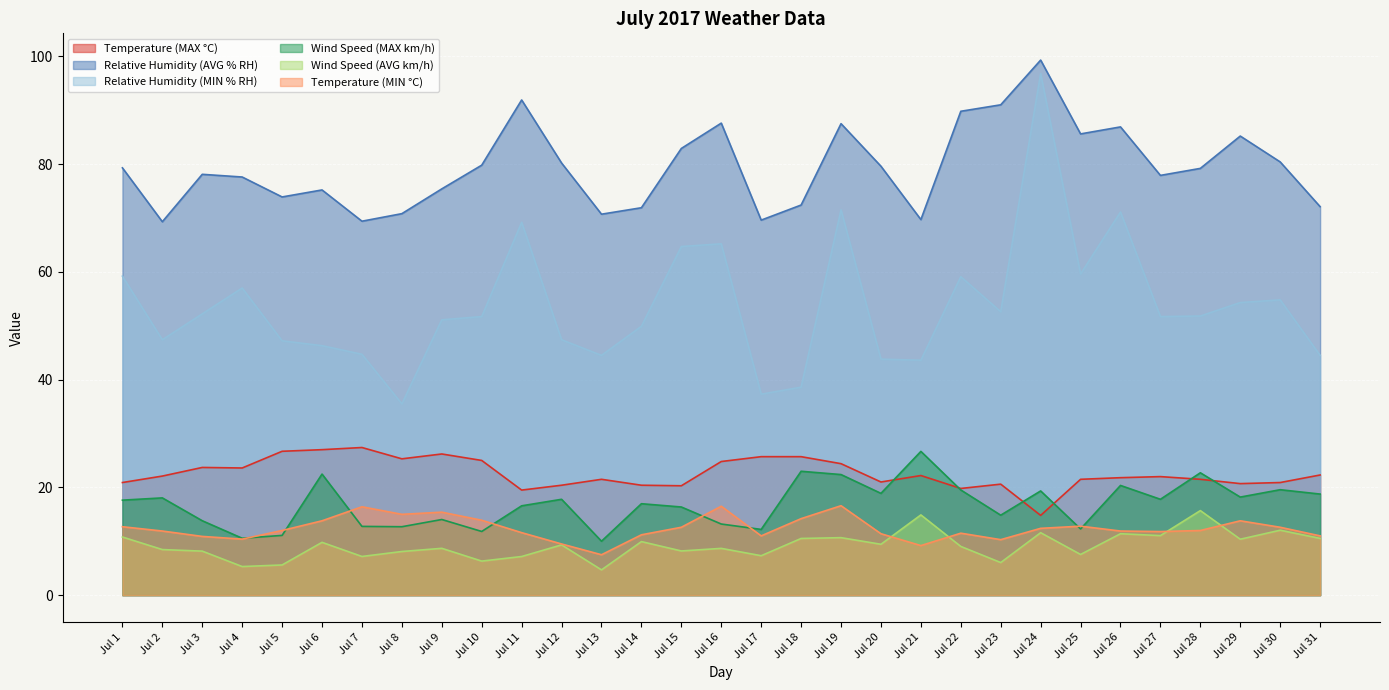

What is the value of the Temperature (MAX °C) point at the 17th from the left?

25.7